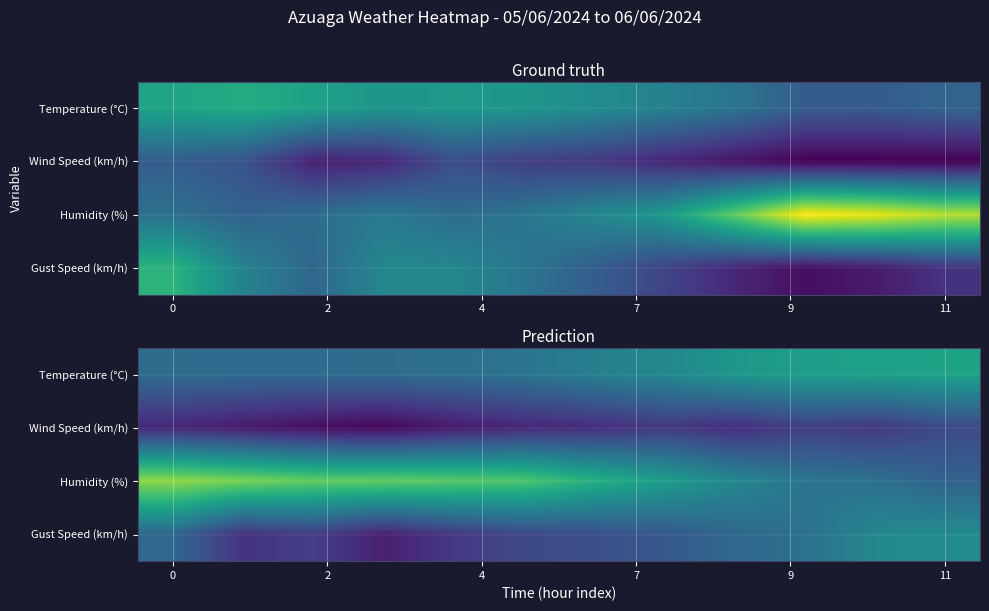

What is the sum of all Humidity (%) values?

420.0